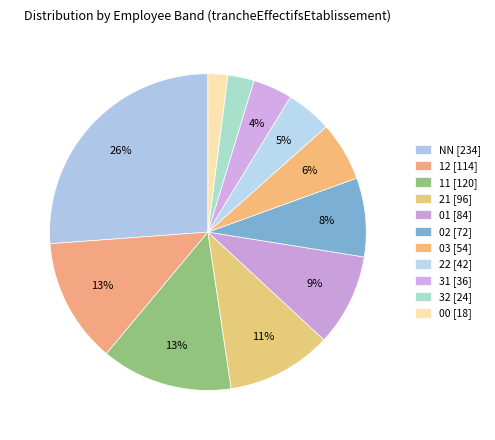

Count the number of slices in the pie.

11